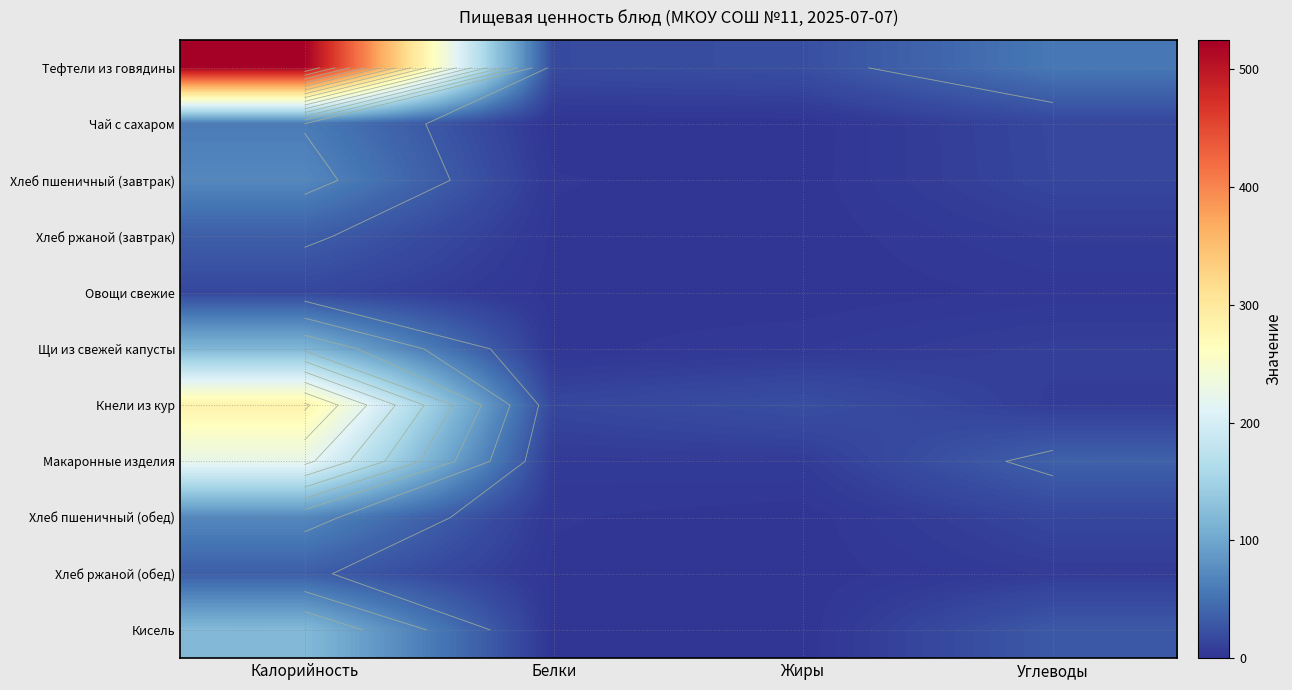

Which series has the widest spread of values?

Тефтели из говядины